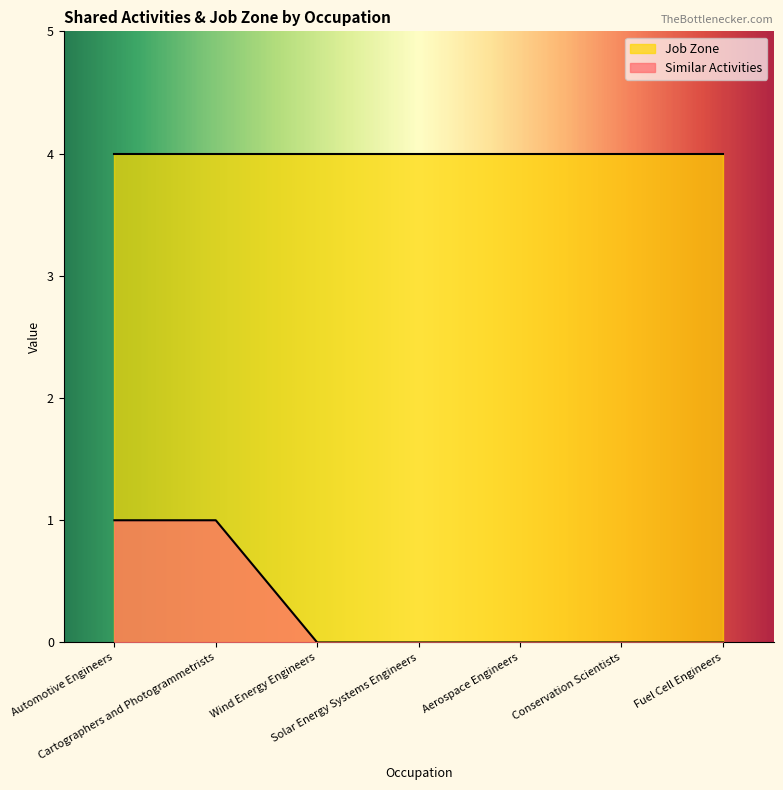

List the labels in order of value, largest first.

Automotive Engineers, Cartographers and Photogrammetrists, Wind Energy Engineers, Solar Energy Systems Engineers, Aerospace Engineers, Conservation Scientists, Fuel Cell Engineers